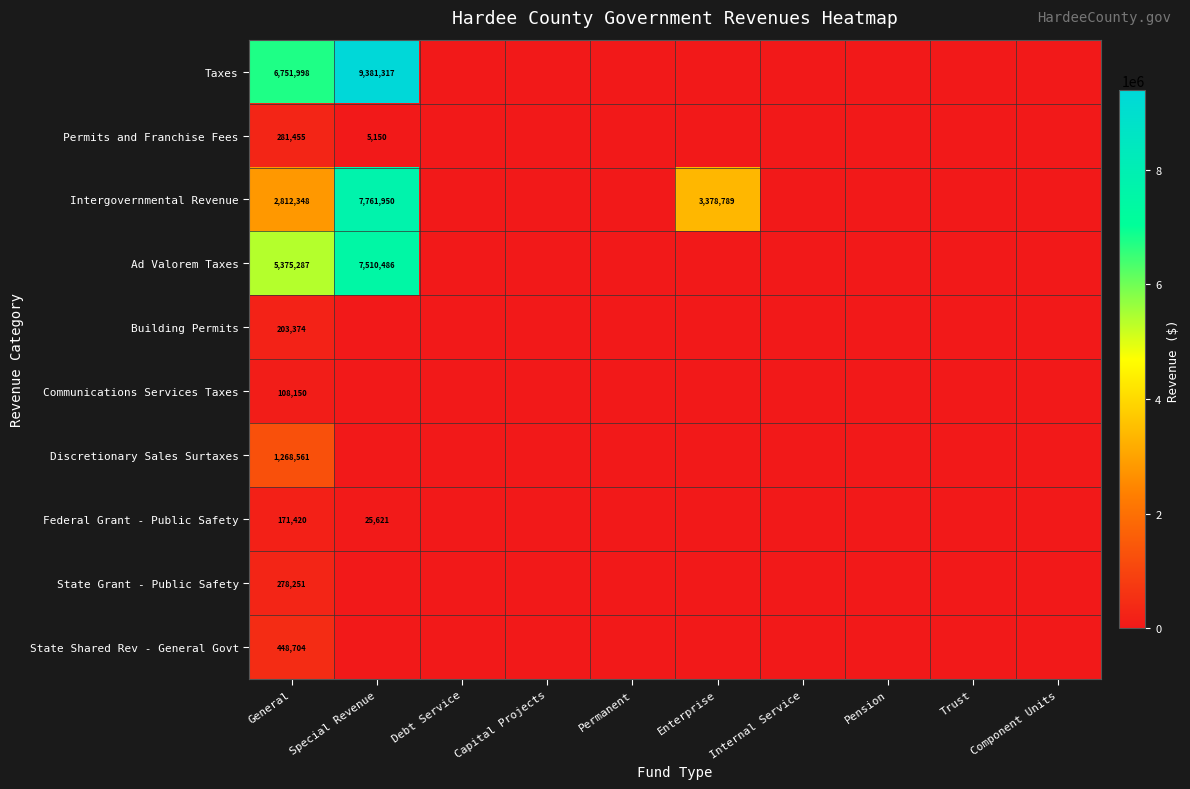

Is it true that Permits and Franchise Fees equals 488392 at General?

False